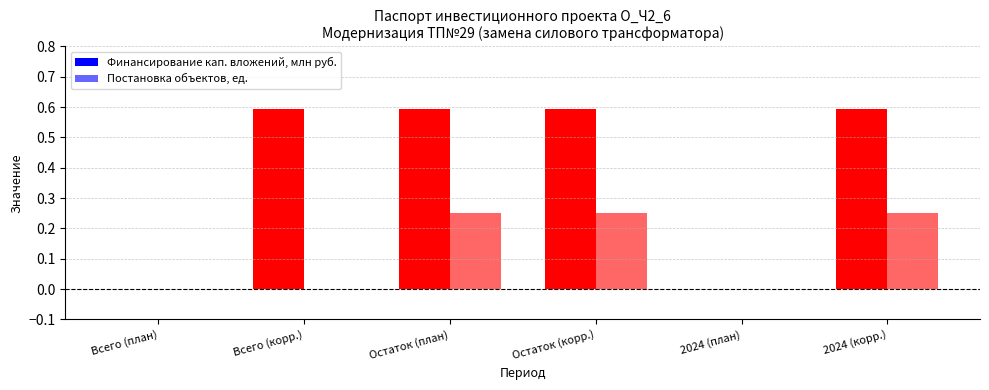

Between Остаток (корр.) and 2024 (корр.), which series saw the biggest shift?

Финансирование кап. вложений, млн руб.